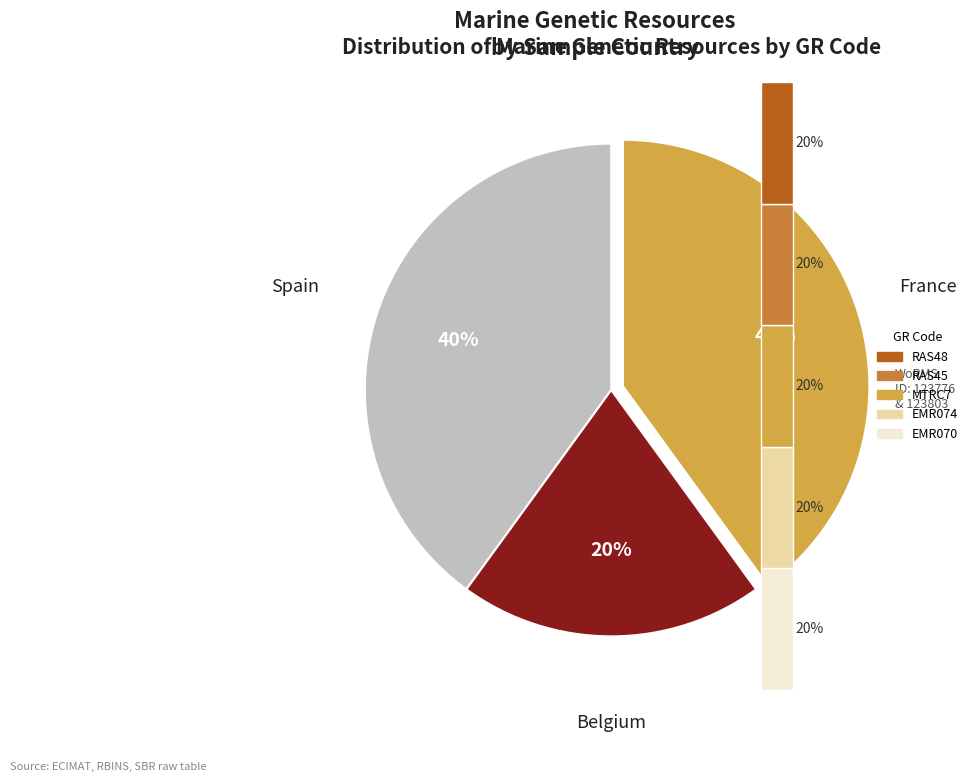

Which slice is the smallest?

EMR070